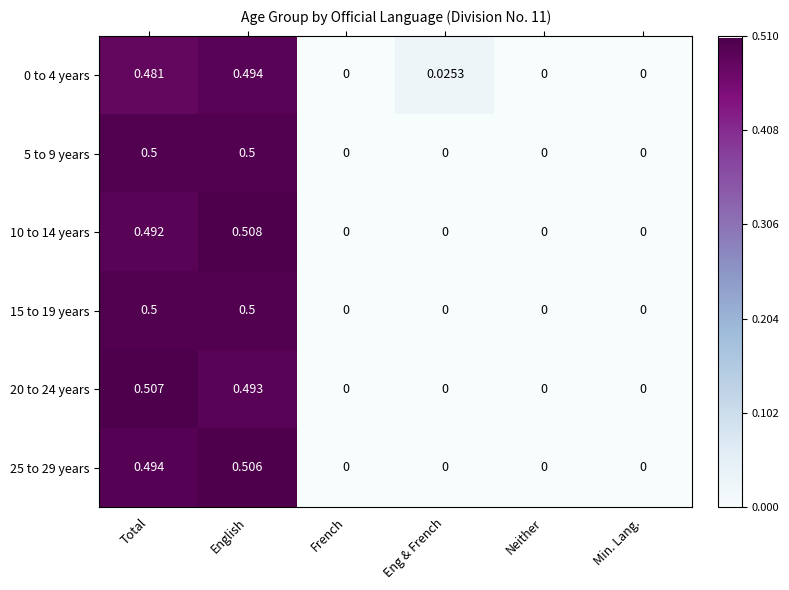

Which series has the largest range (max minus min)?

10 to 14 years